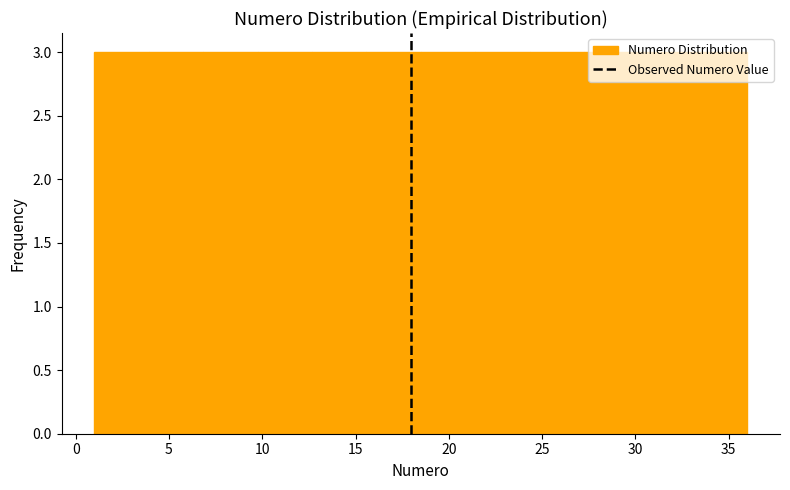

Reading left to right, list every bar in this chart as the range it spans on the x-axis followed by its height. Neither the bar edges nor the heights are printed on the chart, so give them approximately, as read against the axes.

1.0 to 4.0: 3
4.0 to 7.0: 3
7.0 to 10.0: 3
10.0 to 12.5: 3
12.5 to 15.5: 3
15.5 to 18.5: 3
18.5 to 21.5: 3
21.5 to 24.5: 3
24.5 to 27.5: 3
27.5 to 30.0: 3
30.0 to 33.0: 3
33.0 to 36.0: 3